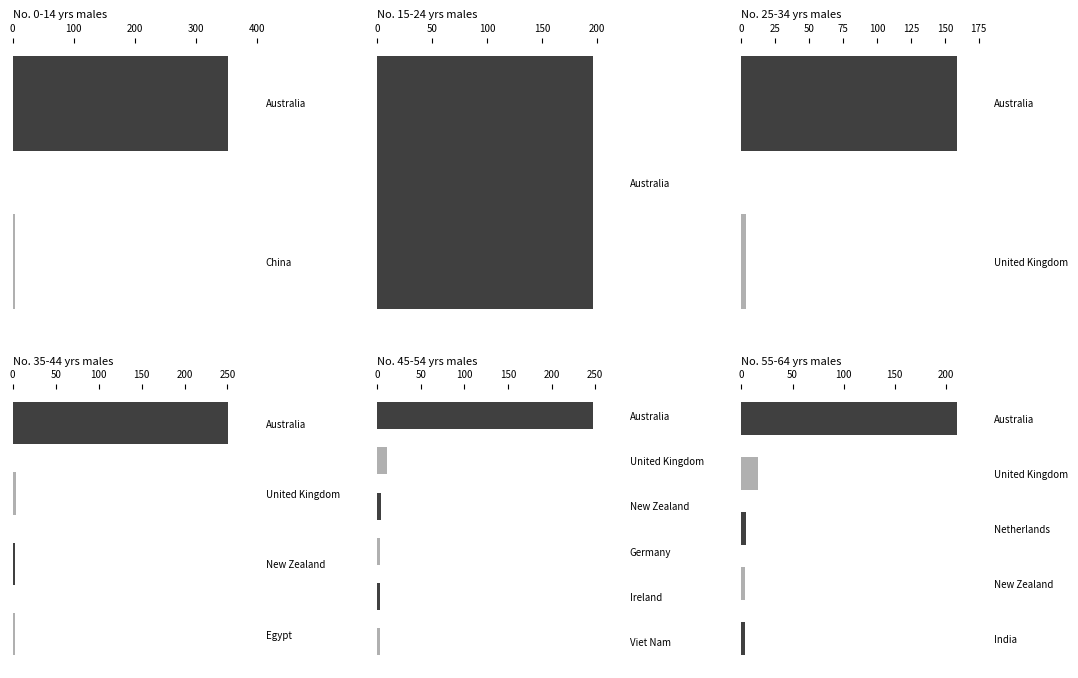

Reading right to left, transcribe all the data shown in this chart.

0-14 years: 11=0	10=0	9=0	8=0	7=0	6=0	5=3	4=0	3=0	2=0	1=0	0=353
15-24 years: 11=0	10=0	9=0	8=0	7=0	6=0	5=0	4=0	3=0	2=0	1=0	0=196
25-34 years: 11=0	10=0	9=0	8=0	7=0	6=0	5=0	4=0	3=0	2=0	1=3	0=159
35-44 years: 11=0	10=0	9=0	8=0	7=0	6=3	5=0	4=0	3=0	2=3	1=4	0=251
45-54 years: 11=3	10=0	9=0	8=3	7=0	6=0	5=0	4=0	3=3	2=5	1=11	0=247
55-64 years: 11=0	10=0	9=0	8=0	7=3	6=0	5=0	4=4	3=0	2=3	1=16	0=211